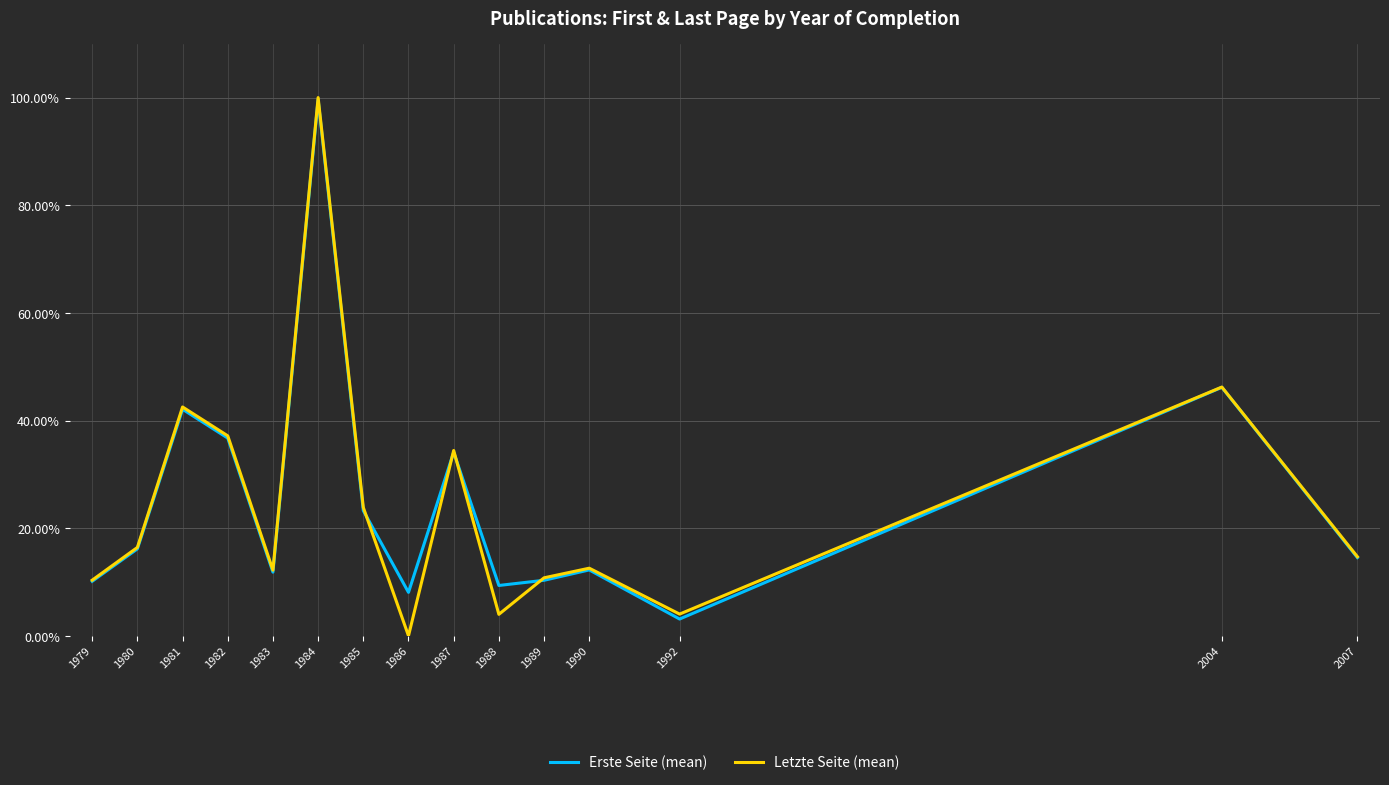

Is this an area chart (filled region under the line)?

No